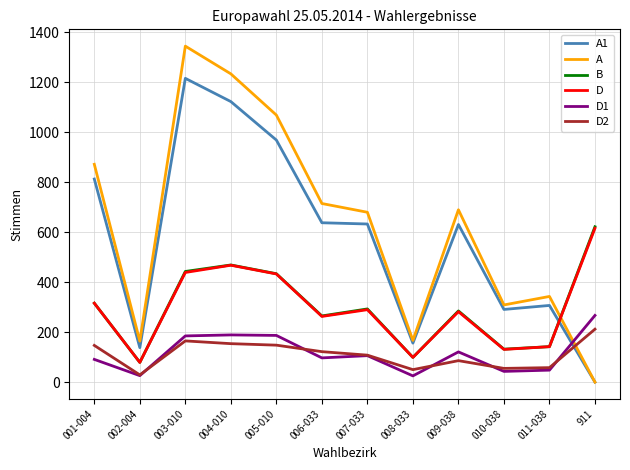

Which category has the highest value across all series?

003-010